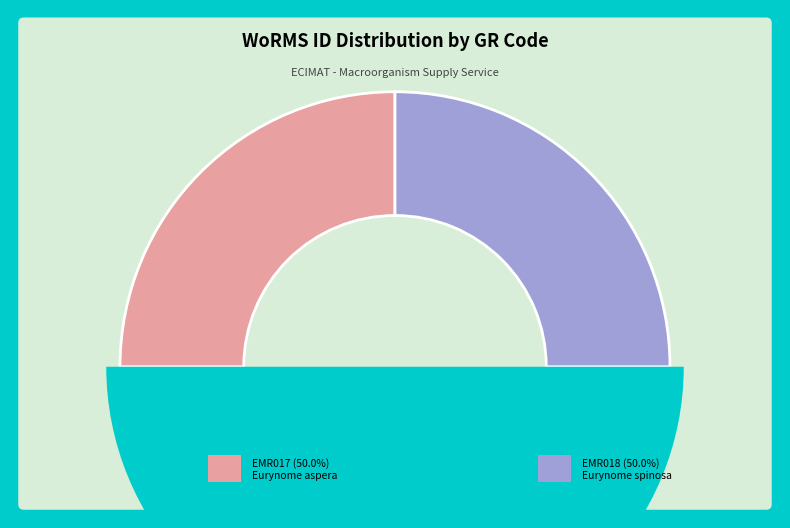

How many slices are in this pie chart?

2